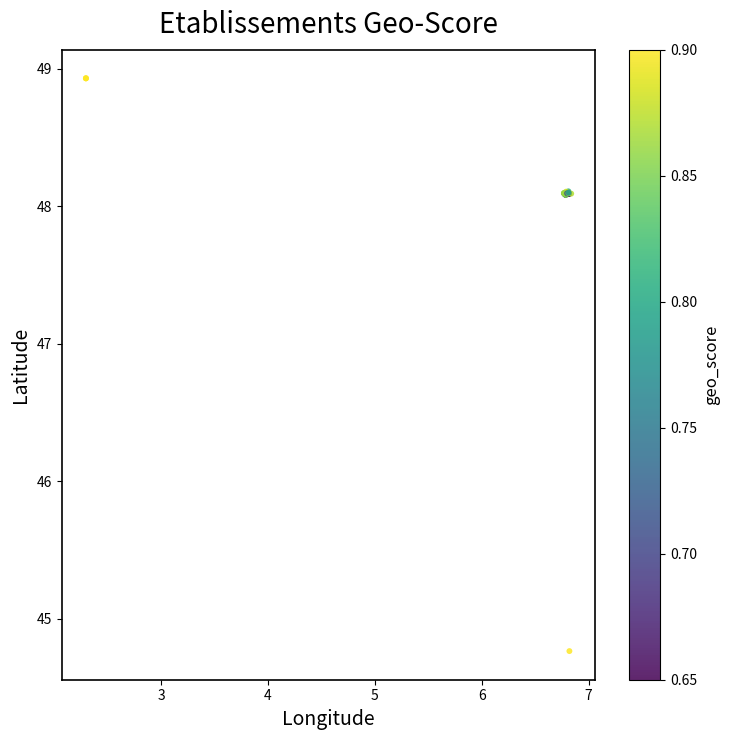

What Y value in the scatter plot is closest to 46?

44.8